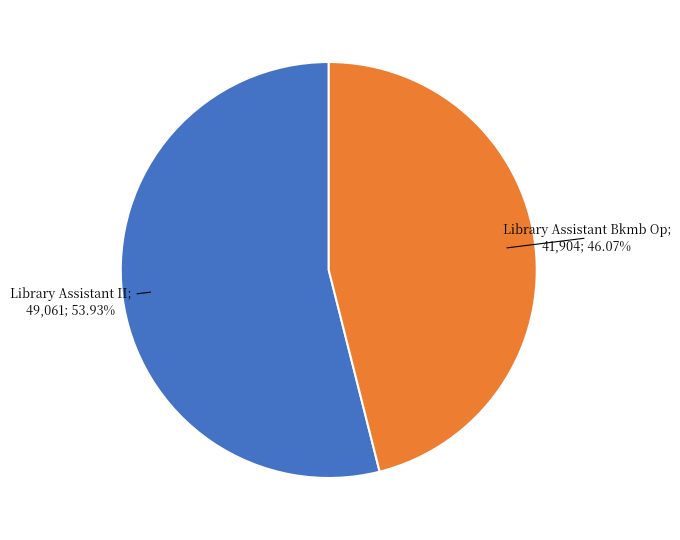

Does any single category account for the majority?

Yes